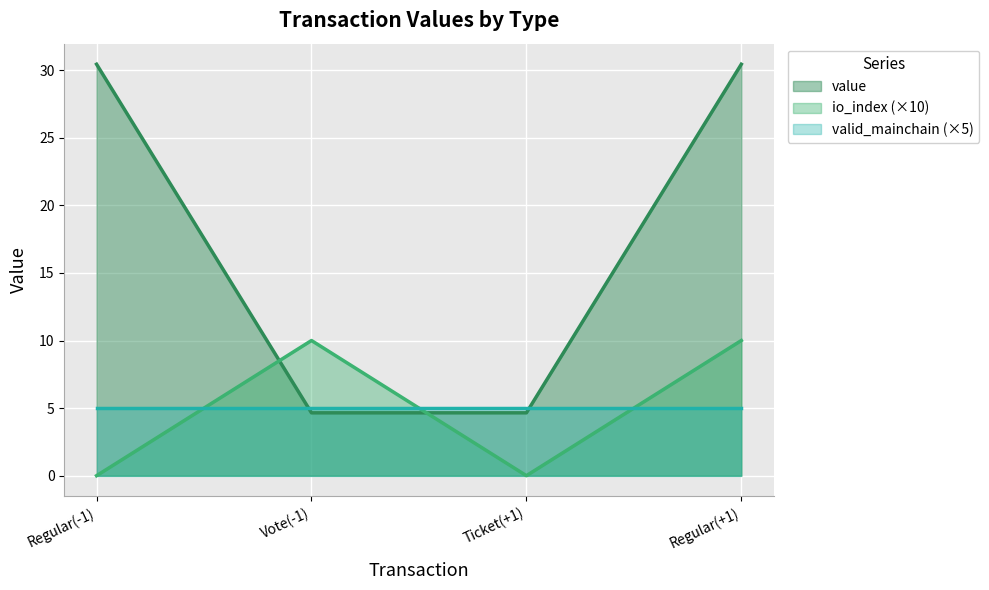

What are all the series names shown in the legend?

value, io_index (×10), valid_mainchain (×5)